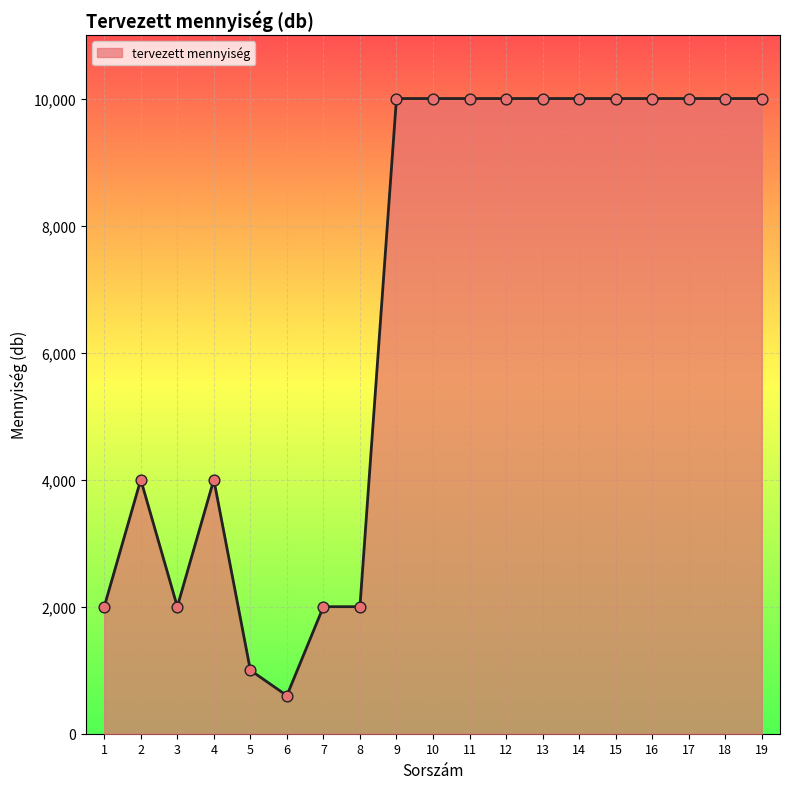

Approximately how many times larger is the value at 10 compared to 9?

1.0